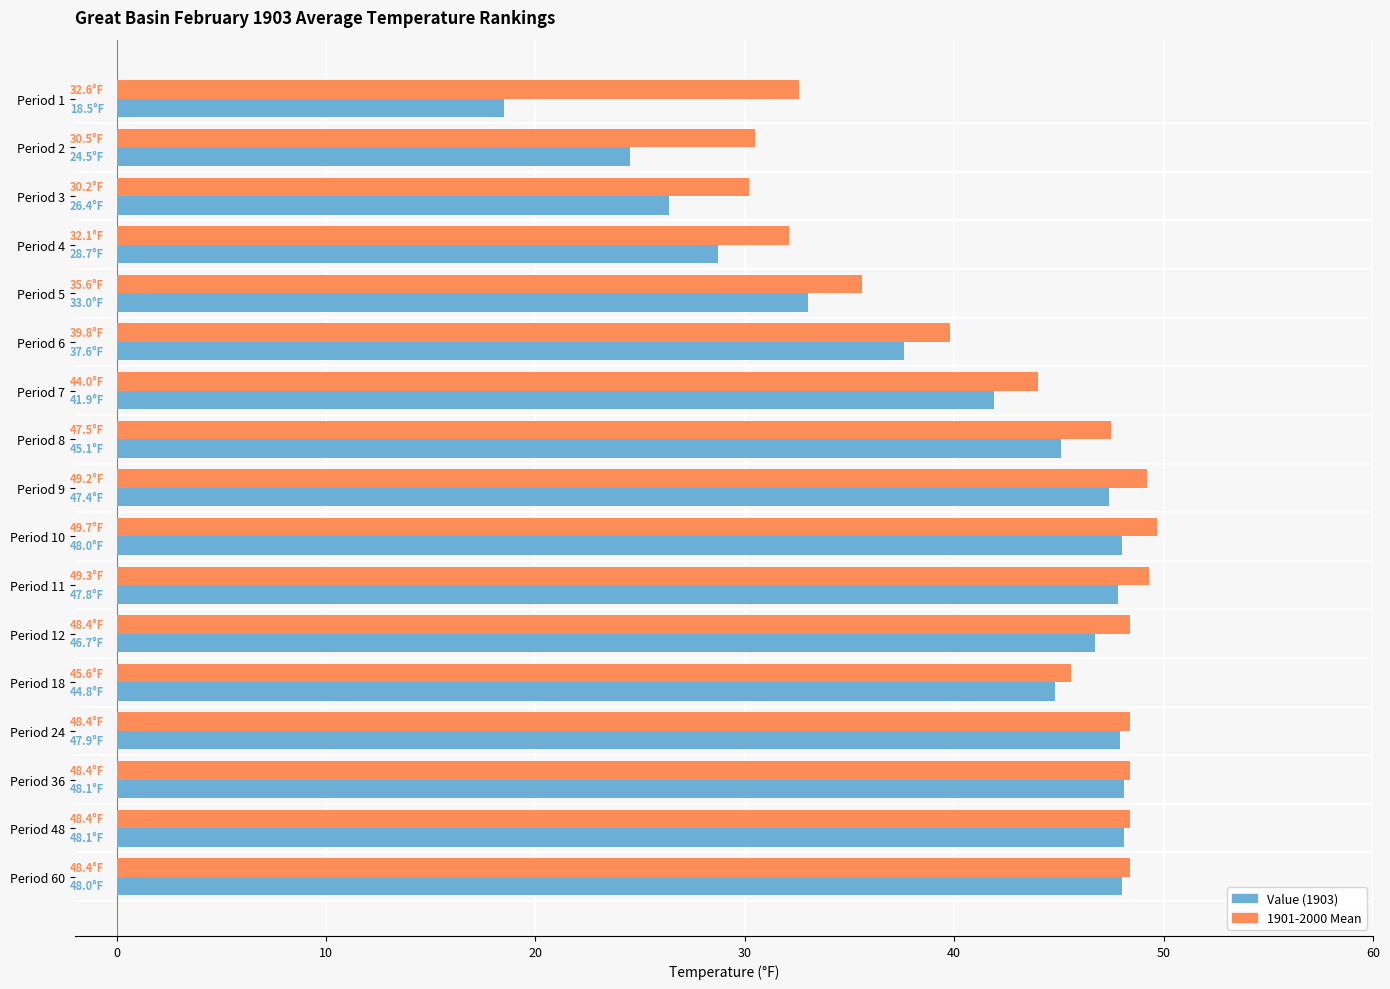

What is the total value across all series at Period 36?

96.5